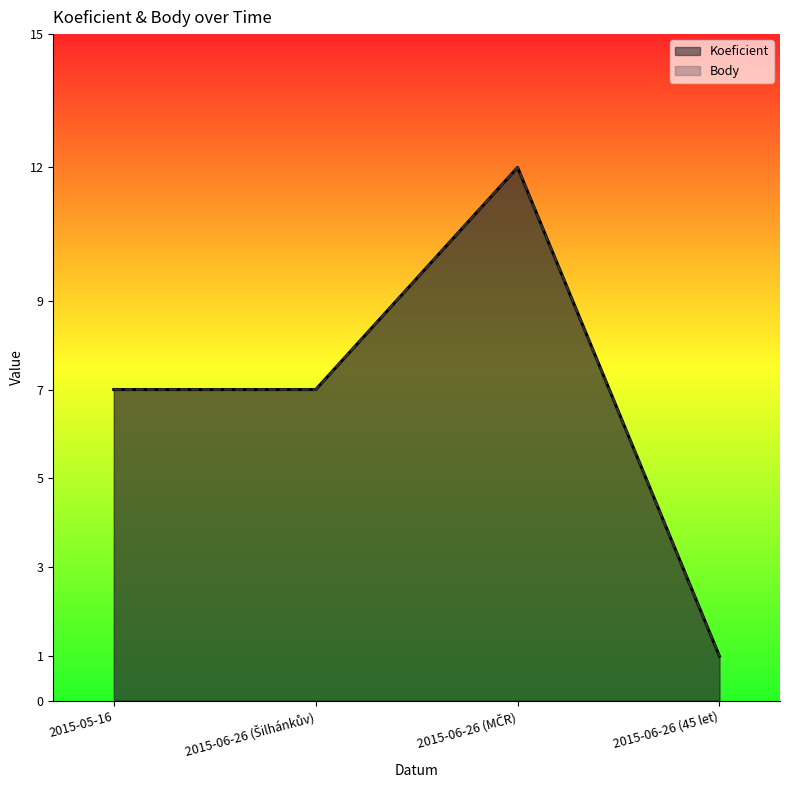

Where is the first local maximum for Koeficient?

2015-06-26 (MČR)